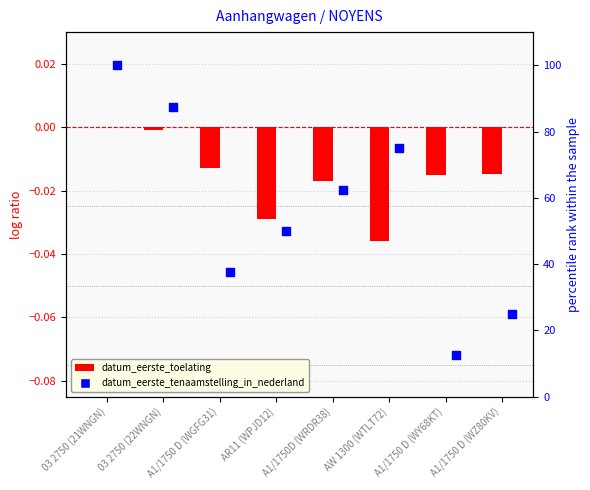

At which category is the sum across all series the highest?

03 2750 (21WNGN)